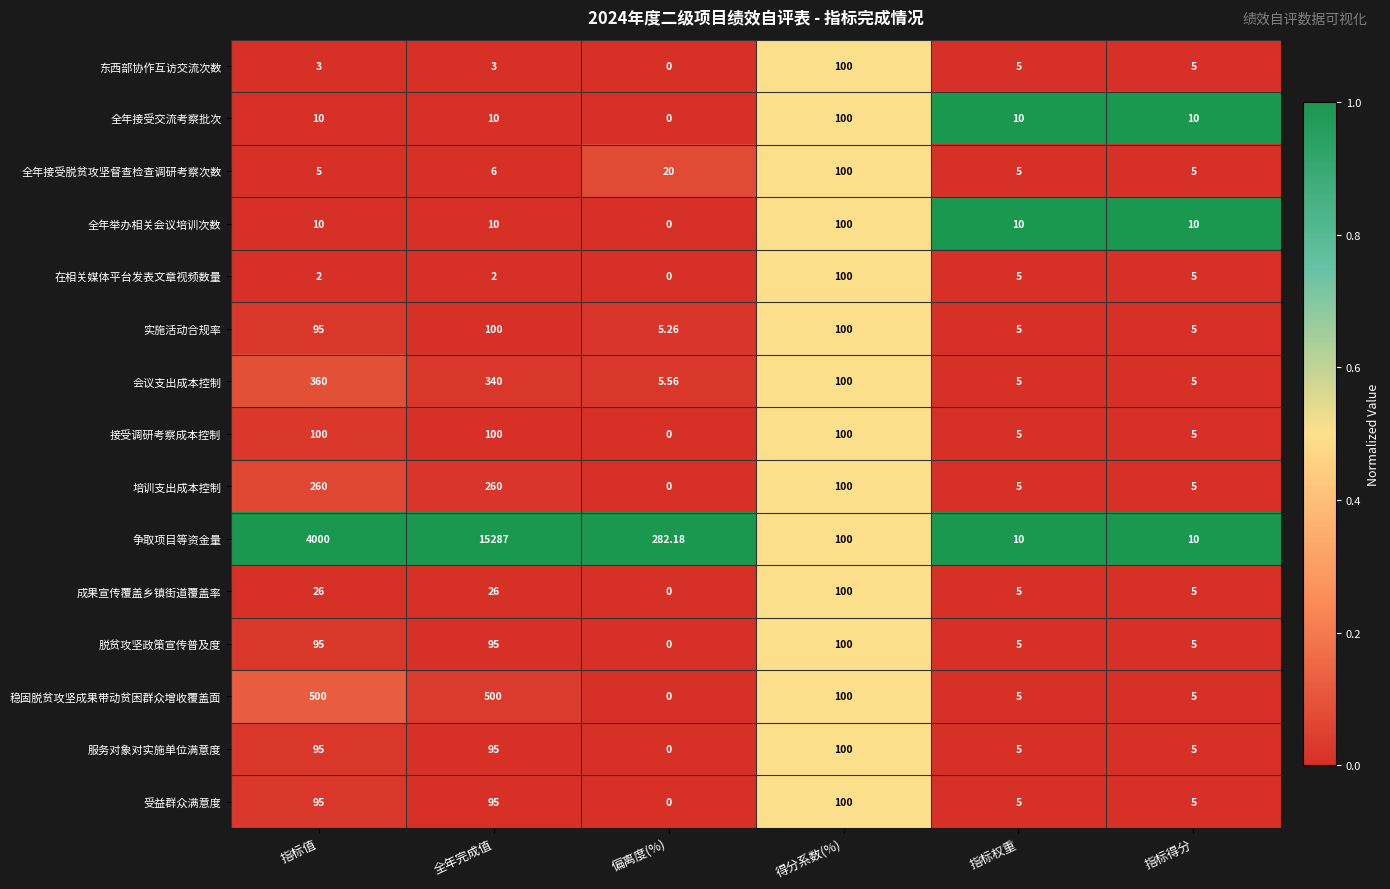

Is the value of 成果宣传覆盖乡镇街道覆盖率 at 指标权重 greater than the value of 东西部协作互访交流次数 at 偏离度(%)?

Yes